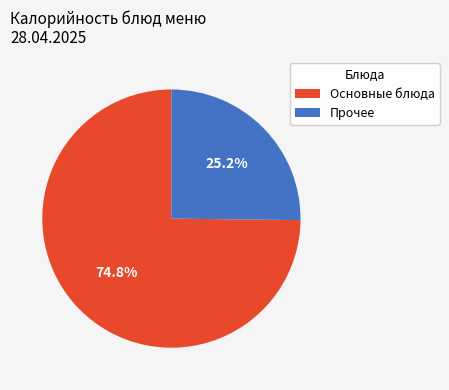

What is the ratio of the value at Прочее to the value at Основные блюда?

0.3